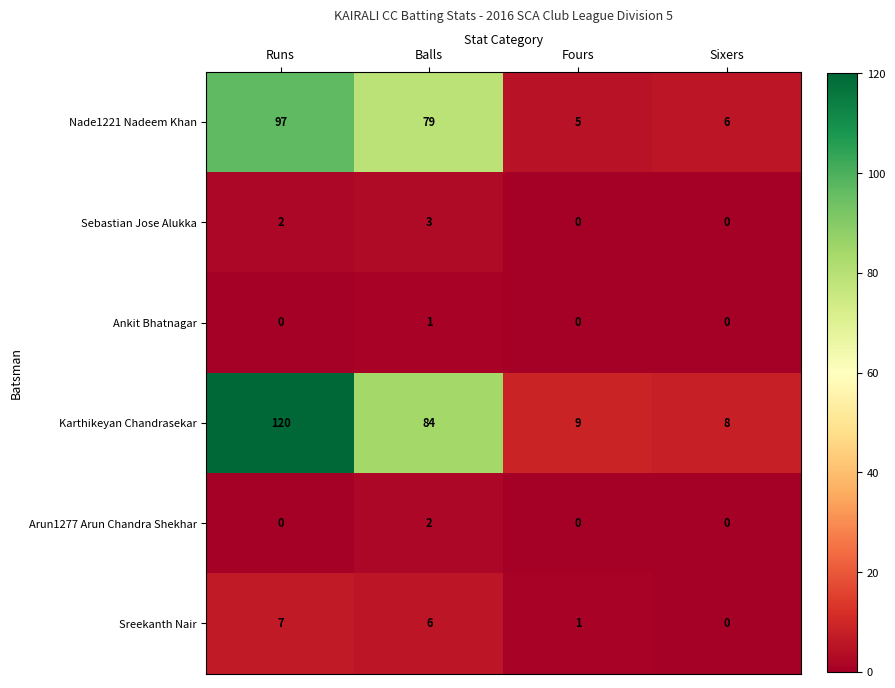

Reading left to right, transcribe all the data shown in this chart.

Nade1221 Nadeem Khan: Runs=97	Balls=79	Fours=5	Sixers=6
Sebastian Jose Alukka: Runs=2	Balls=3	Fours=0	Sixers=0
Ankit Bhatnagar: Runs=0	Balls=1	Fours=0	Sixers=0
Karthikeyan Chandrasekar: Runs=120	Balls=84	Fours=9	Sixers=8
Arun1277 Arun Chandra Shekhar: Runs=0	Balls=2	Fours=0	Sixers=0
Sreekanth Nair: Runs=7	Balls=6	Fours=1	Sixers=0